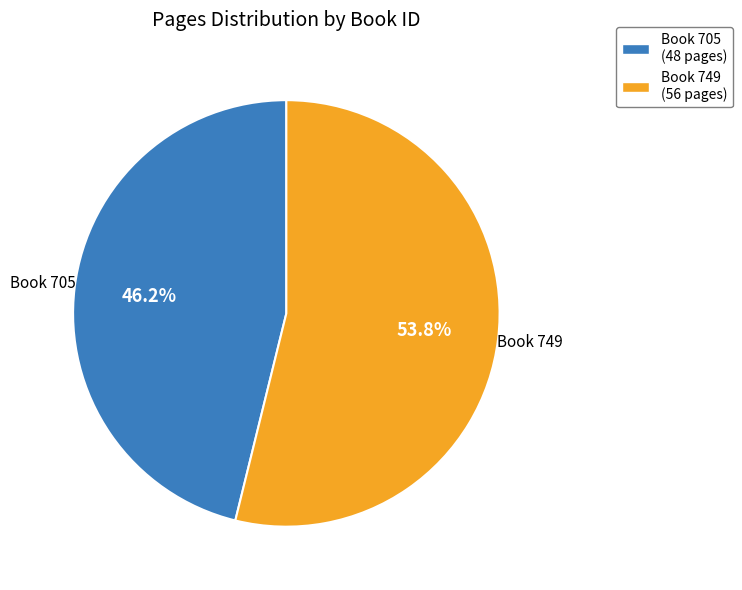

Approximately how many times larger is the value at Book 705 (48 pages) compared to Book 749 (56 pages)?

0.9